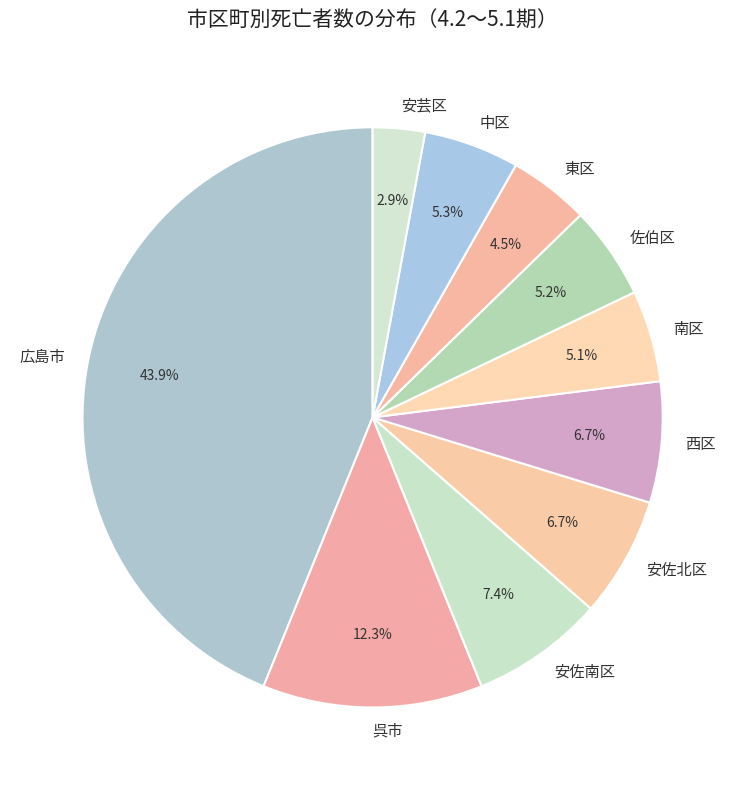

Do 広島市 and 中区 together represent more than half of the pie?

No